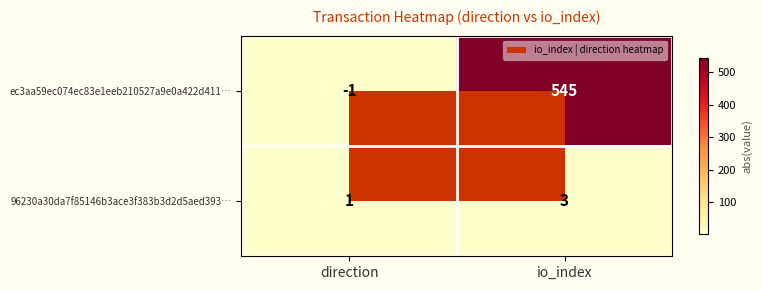

How many data points does each series have?

2